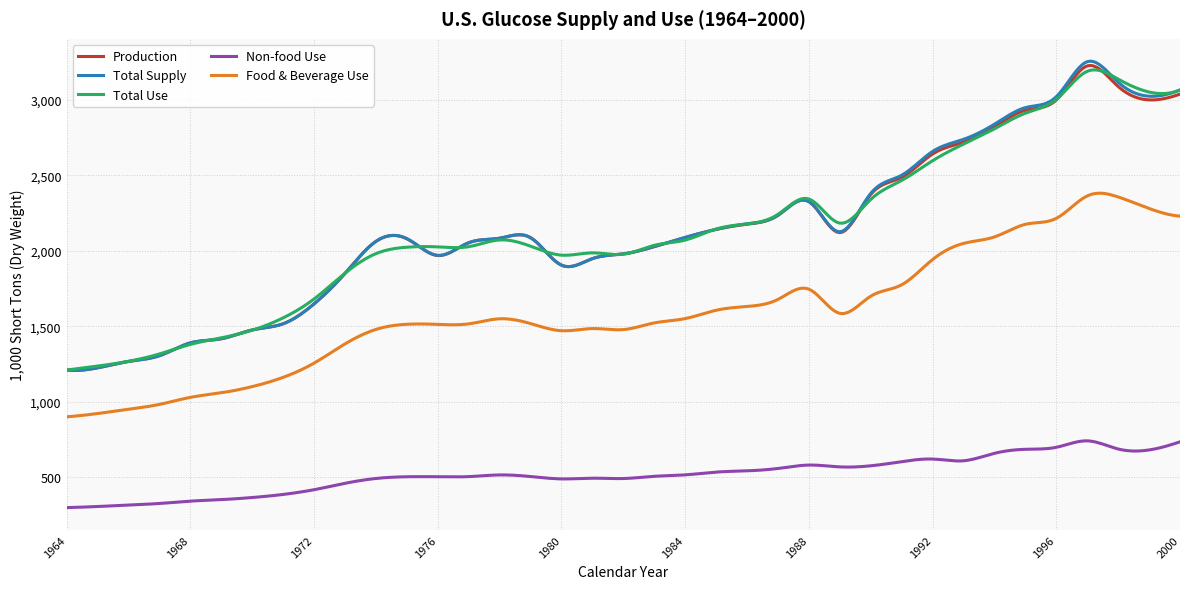

Which series has the widest spread of values?

Total Supply